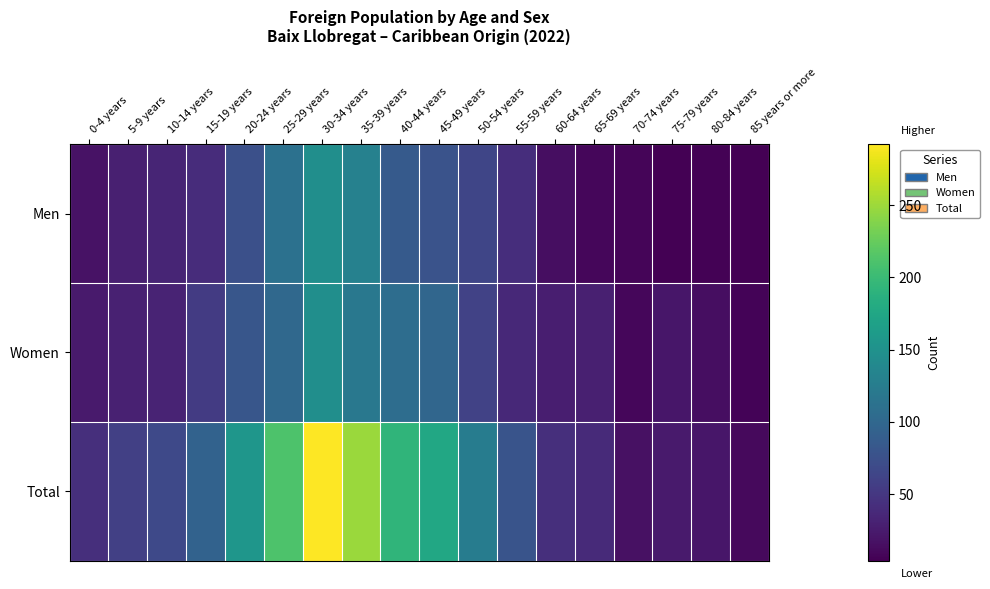

Rank the series by their maximum value, from highest to lowest.

Total, Men, Women